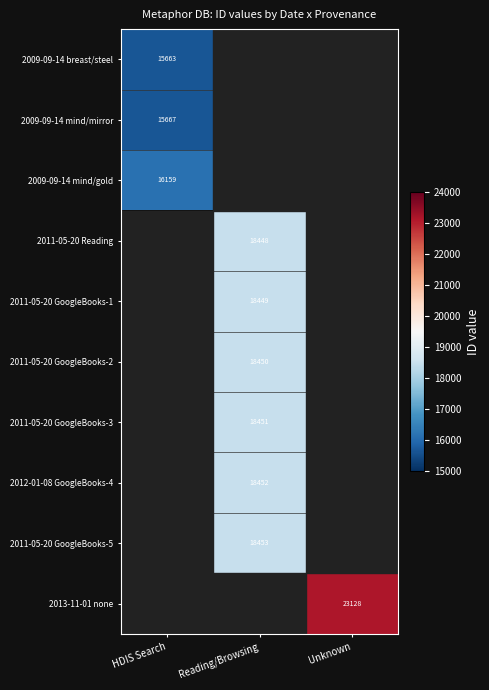

The 2011-05-20 GoogleBooks-2 series shows 18450 at Reading/Browsing. True or false?

True